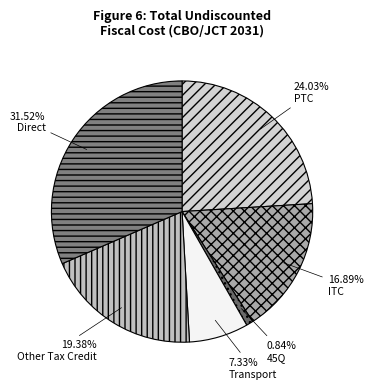

What is the total percentage of 45Q and ITC?

17.7%